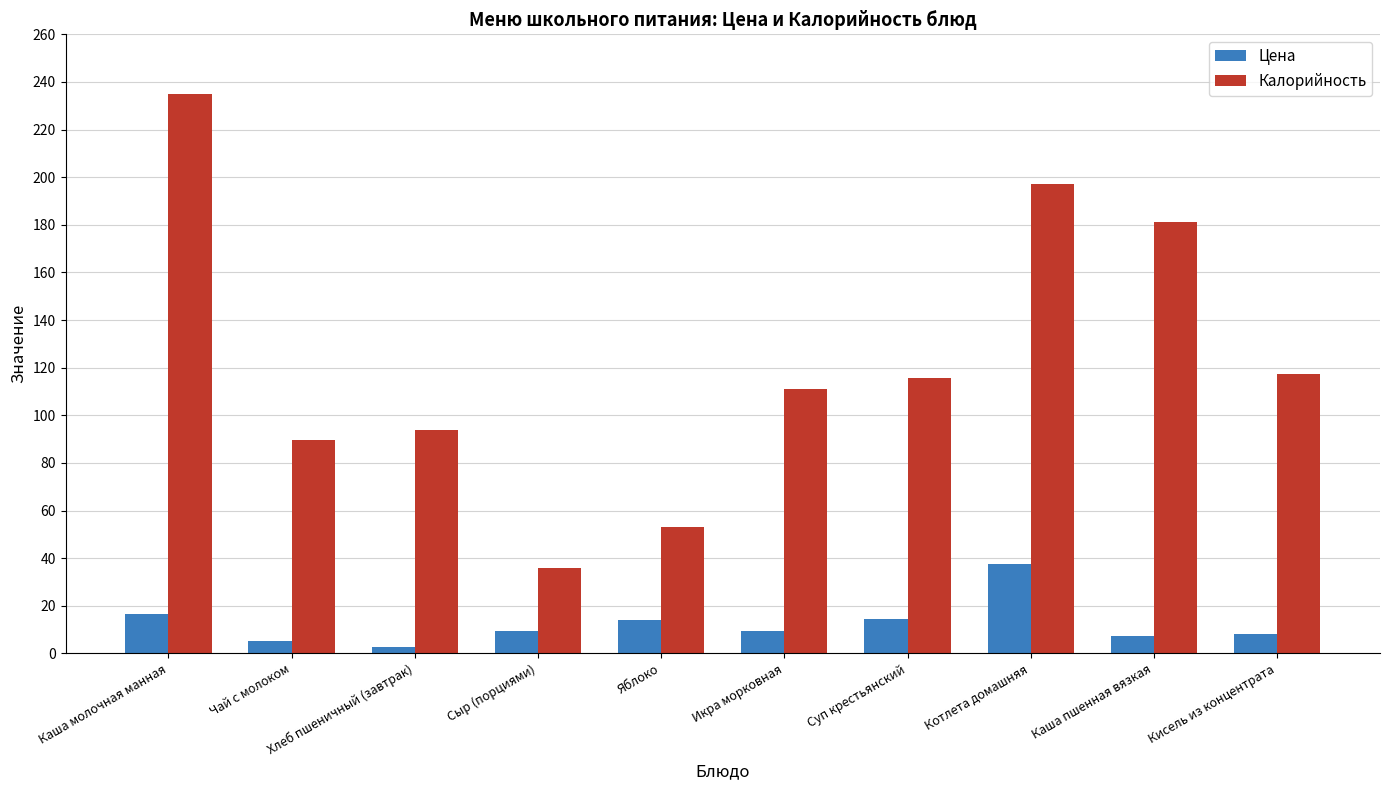

True or false: Калорийность has a value of 63.5 at Хлеб пшеничный (завтрак).

False